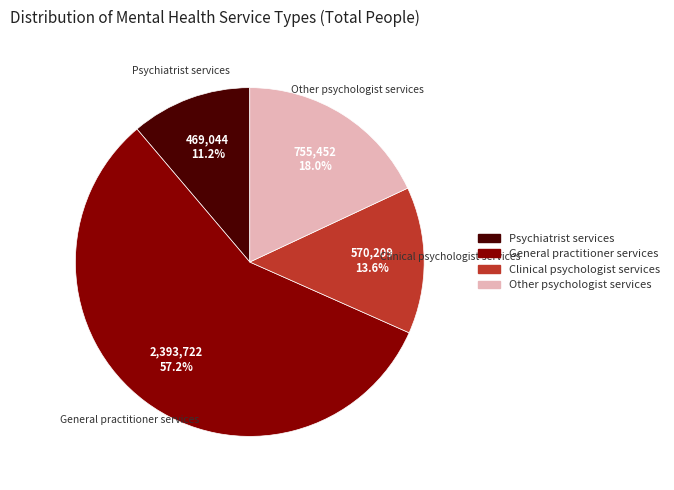

Which category has the biggest portion of the pie?

General practitioner services